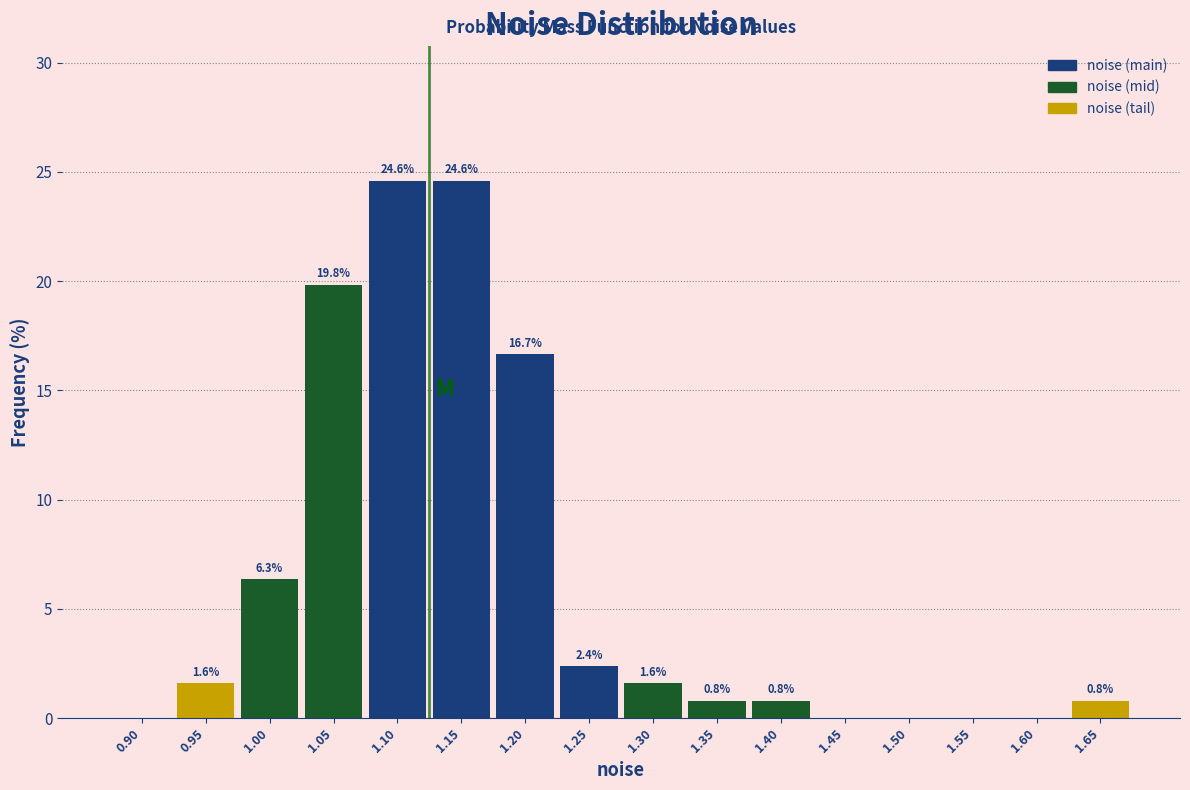

Reading right to left, list all the values displayed in this chart.

1.65=0.8	1.60=0.0	1.55=0.0	1.50=0.0	1.45=0.0	1.40=0.8	1.35=0.8	1.30=1.6	1.25=2.4	1.20=16.7	1.15=24.6	1.10=24.6	1.05=19.8	1.00=6.3	0.95=1.6	0.90=0.0